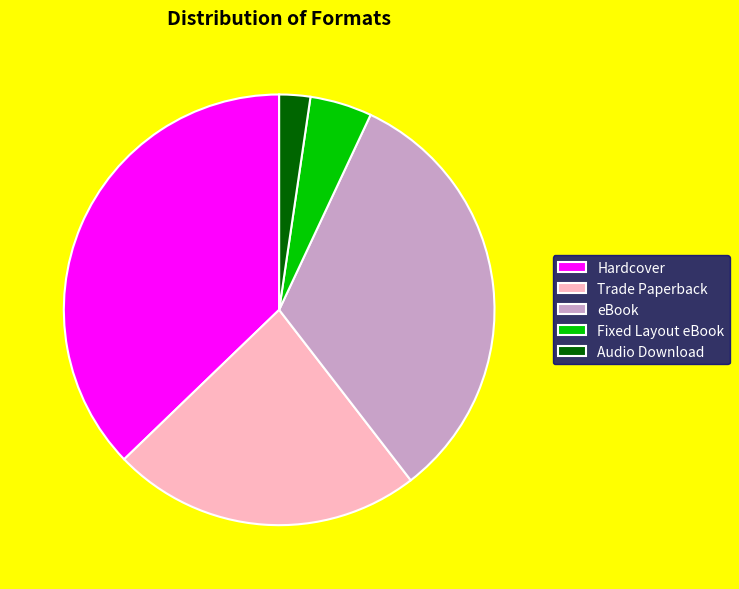

The Trade Paperback slice represents 12% of the pie. True or false?

False